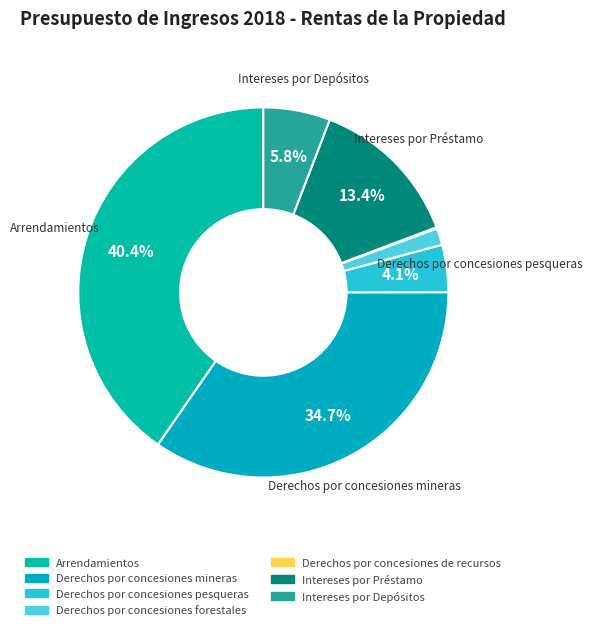

Is it true that Derechos por concesiones de recursos is 0% of the pie?

True